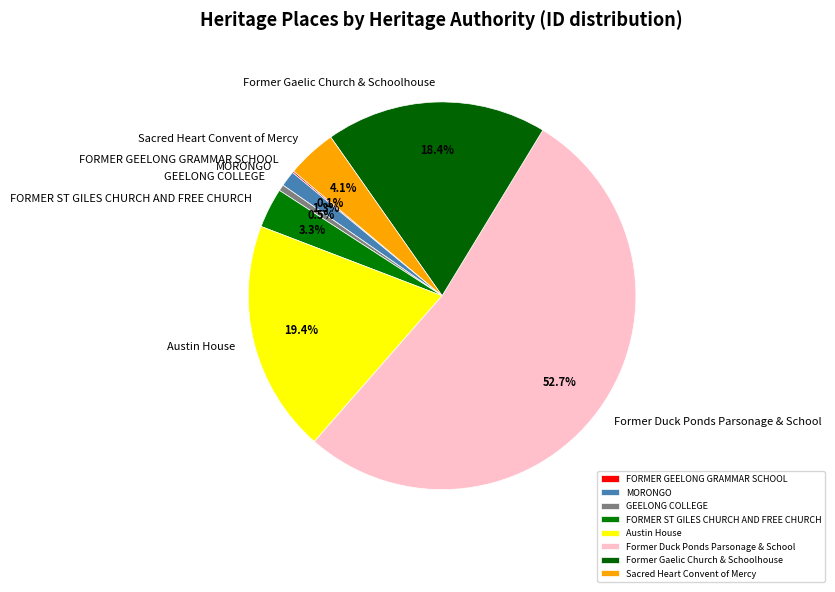

What percentage is the FORMER ST GILES CHURCH AND FREE CHURCH slice, to the nearest percent?

3%